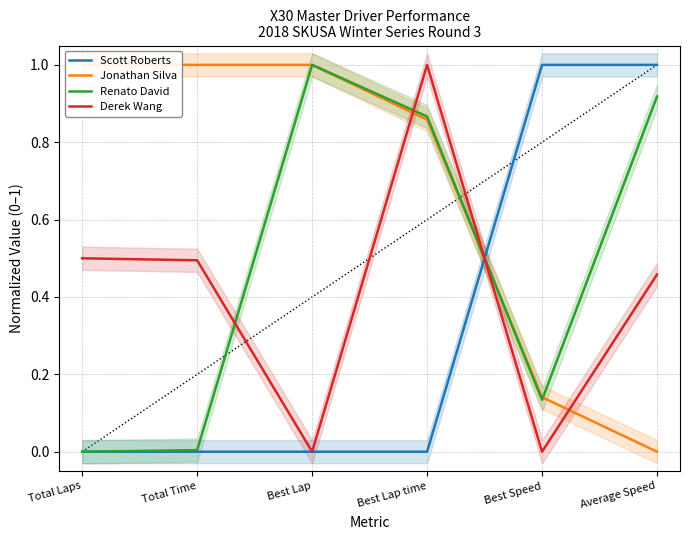

The value of Scott Roberts at Best Lap is 0.5. True or false?

False